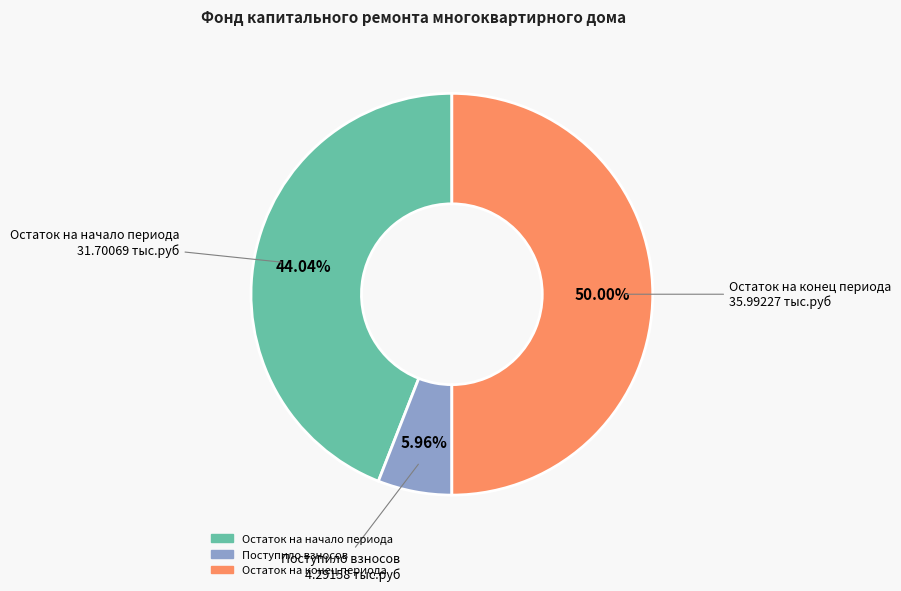

What percentage is NOT represented by Остаток на начало периода?

56.0%